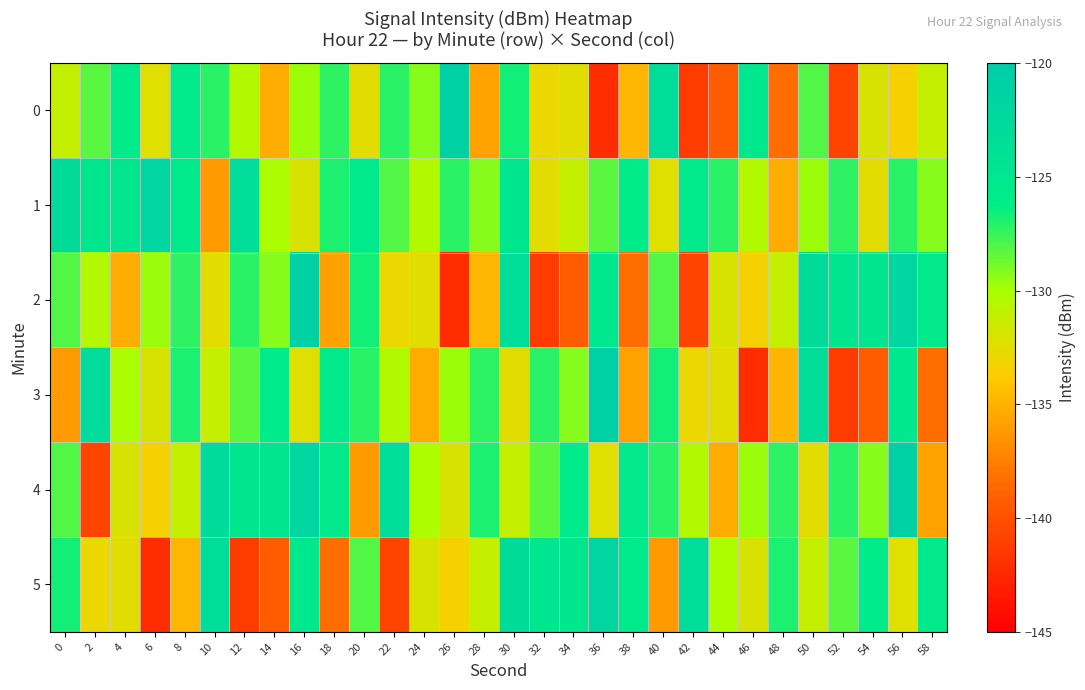

Between 18 and 58, which series saw the biggest shift?

3